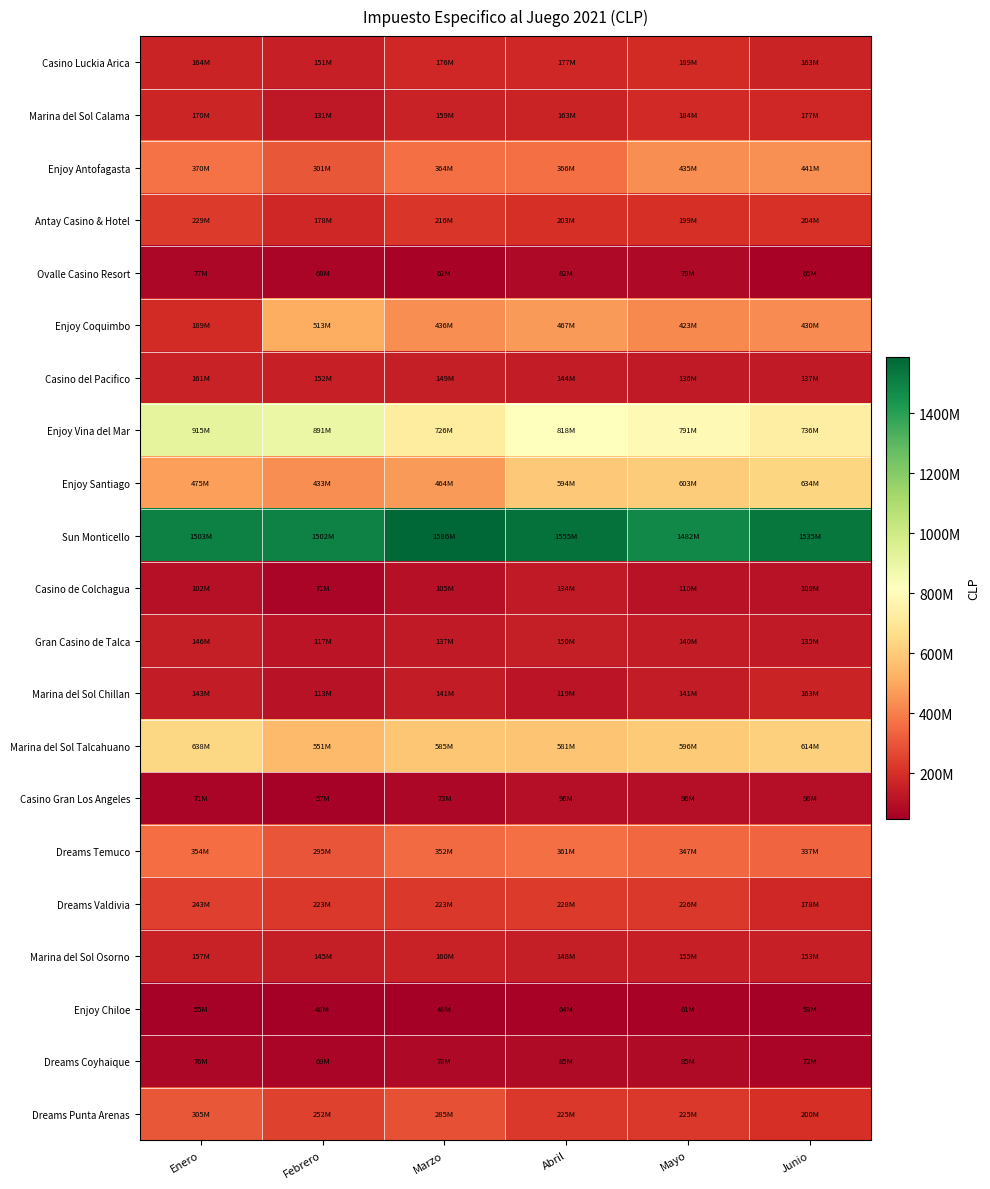

Which series has the largest range (max minus min)?

Enjoy Coquimbo